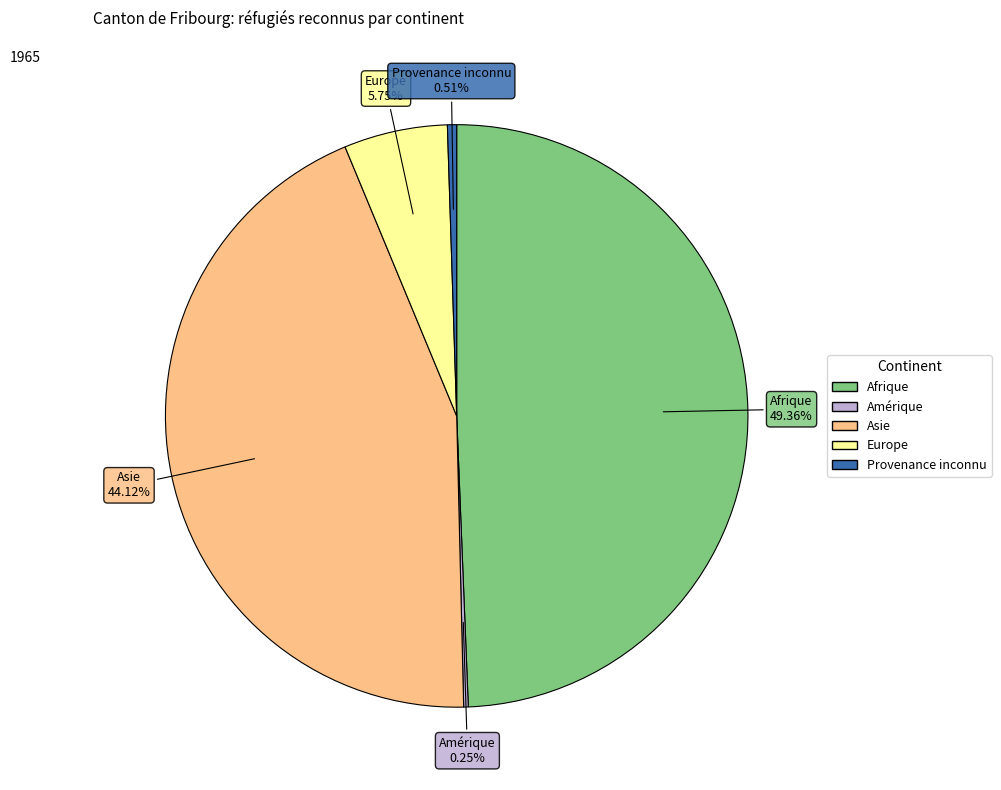

Is Afrique the majority of the pie?

No